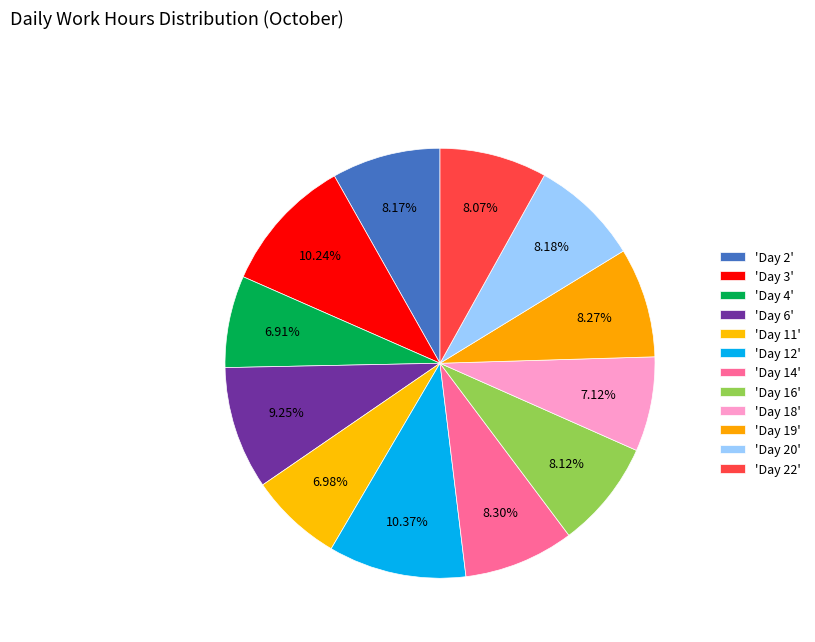

Does any single category account for the majority?

No